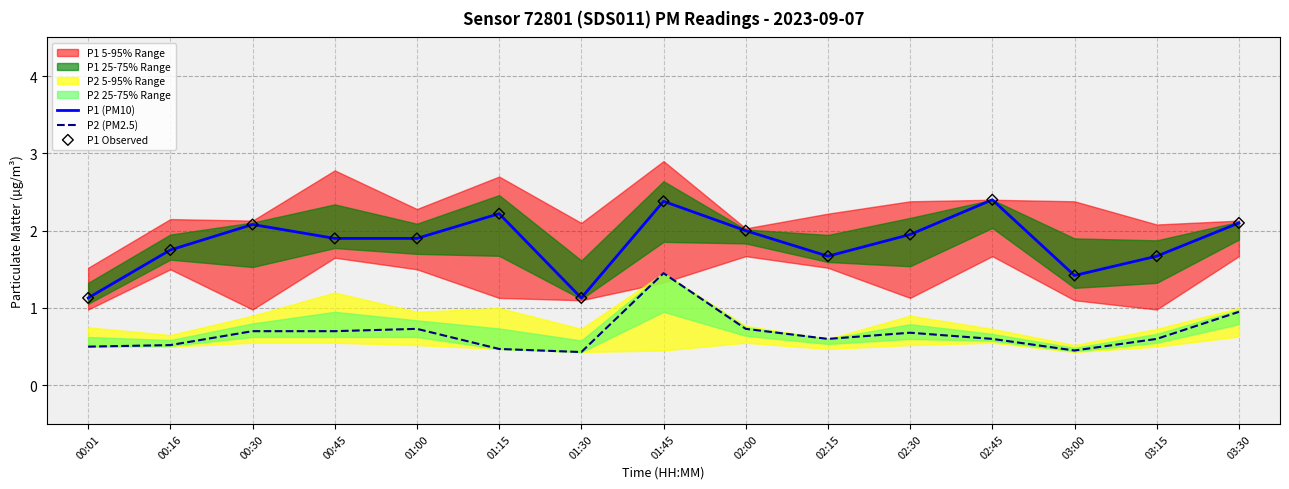

At which category is the sum across all series the highest?

01:45